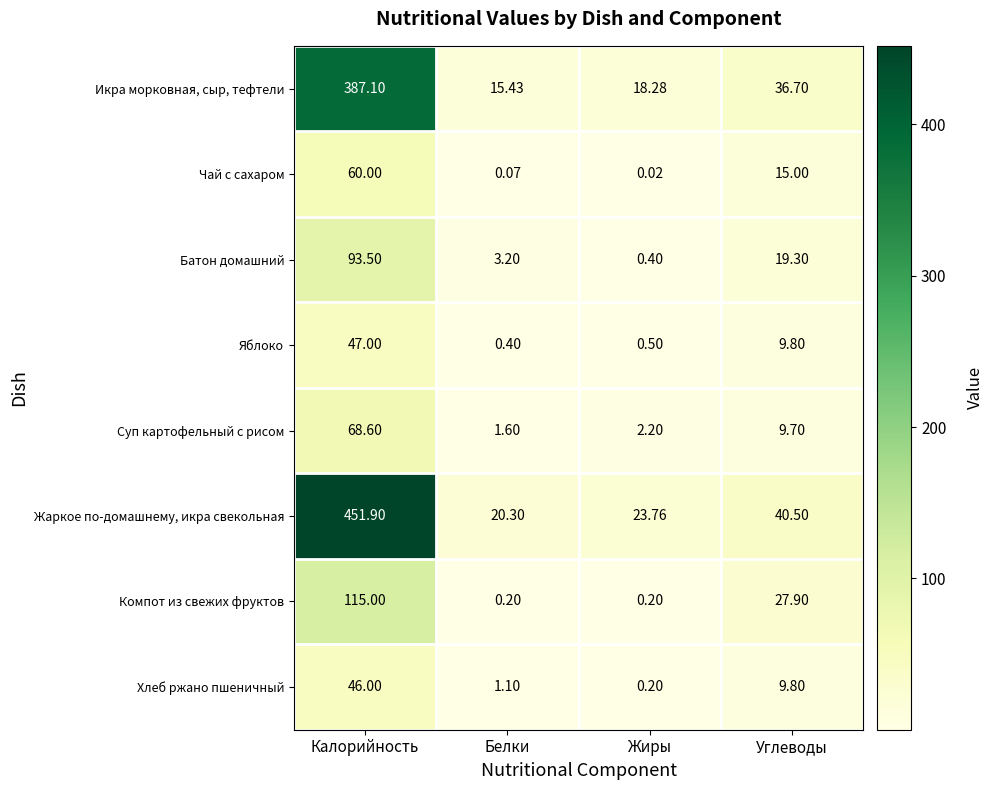

Rank the series by their maximum value, from highest to lowest.

Жаркое по-домашнему, икра свекольная, Икра морковная, сыр, тефтели, Компот из свежих фруктов, Батон домашний, Суп картофельный с рисом, Чай с сахаром, Яблоко, Хлеб ржано пшеничный